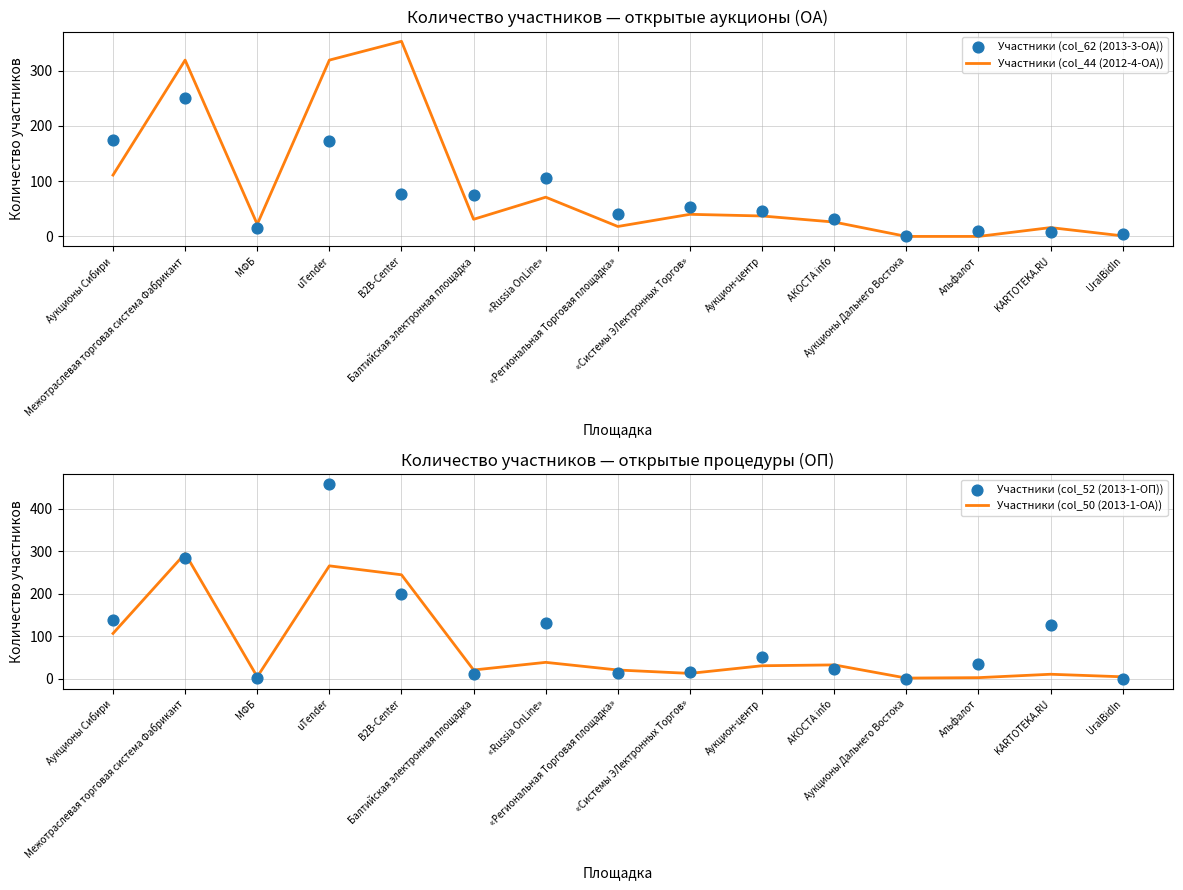

Which series has the widest spread of Y values?

Участники (col_52 (2013-1-ОП))